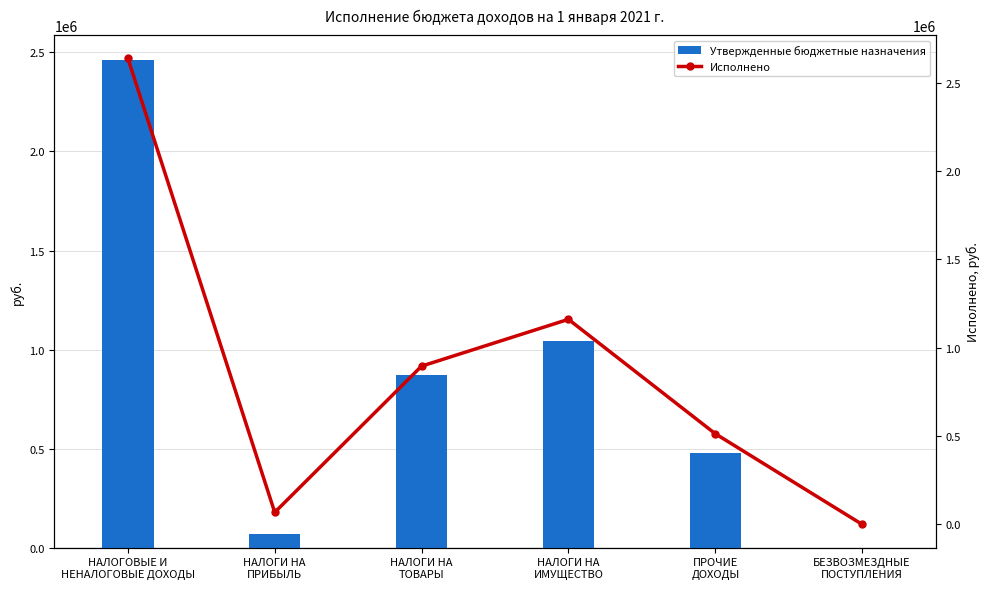

What value does the Утвержденные бюджетные назначения series have at НАЛОГОВЫЕ И
НЕНАЛОГОВЫЕ ДОХОДЫ?

2464300